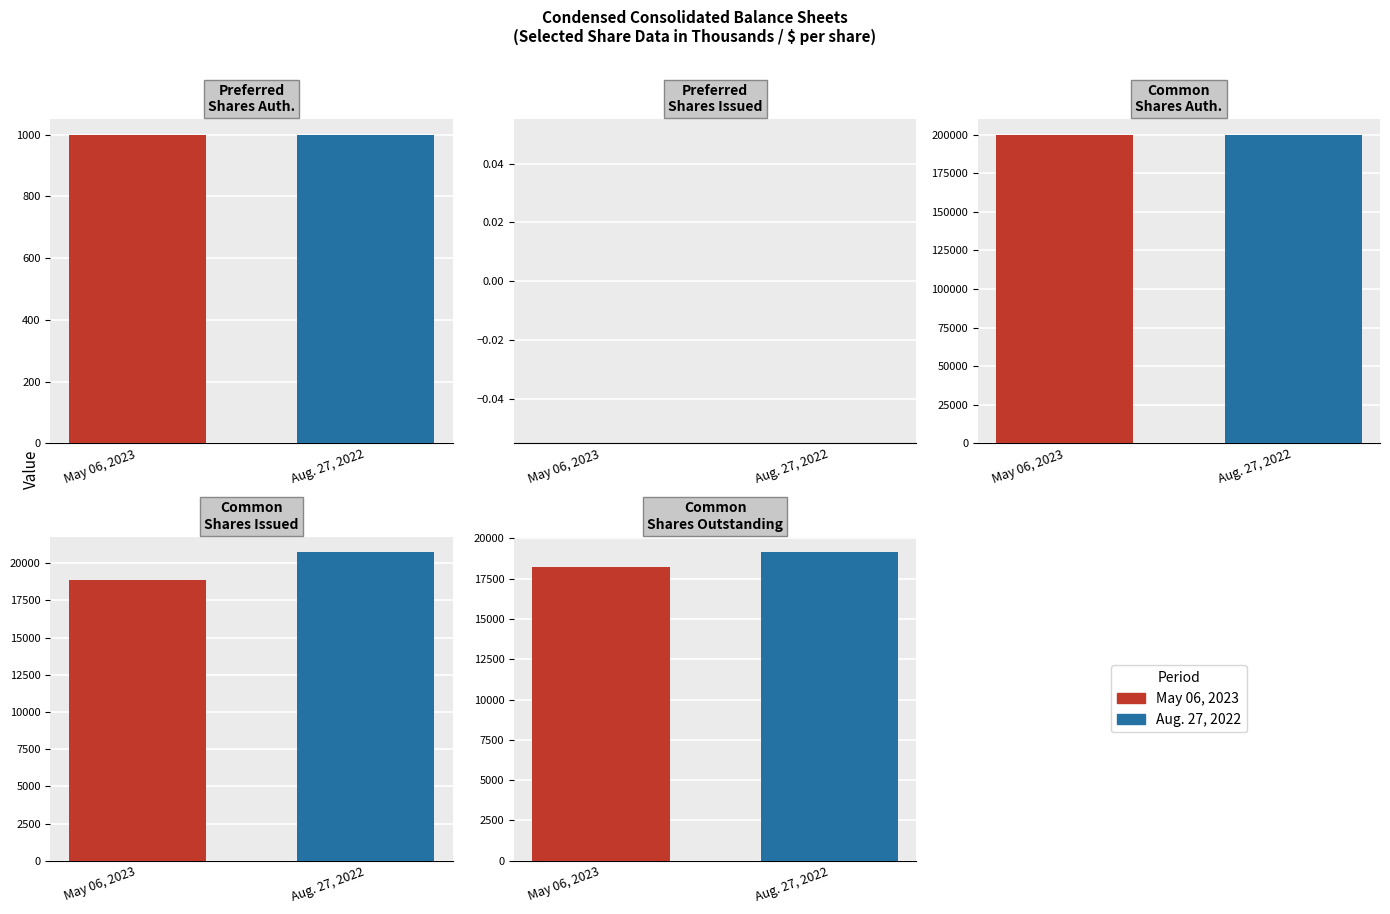

Between Preferred stock
shares authorized and Common stock
shares authorized, which series saw the biggest shift?

May 06, 2023